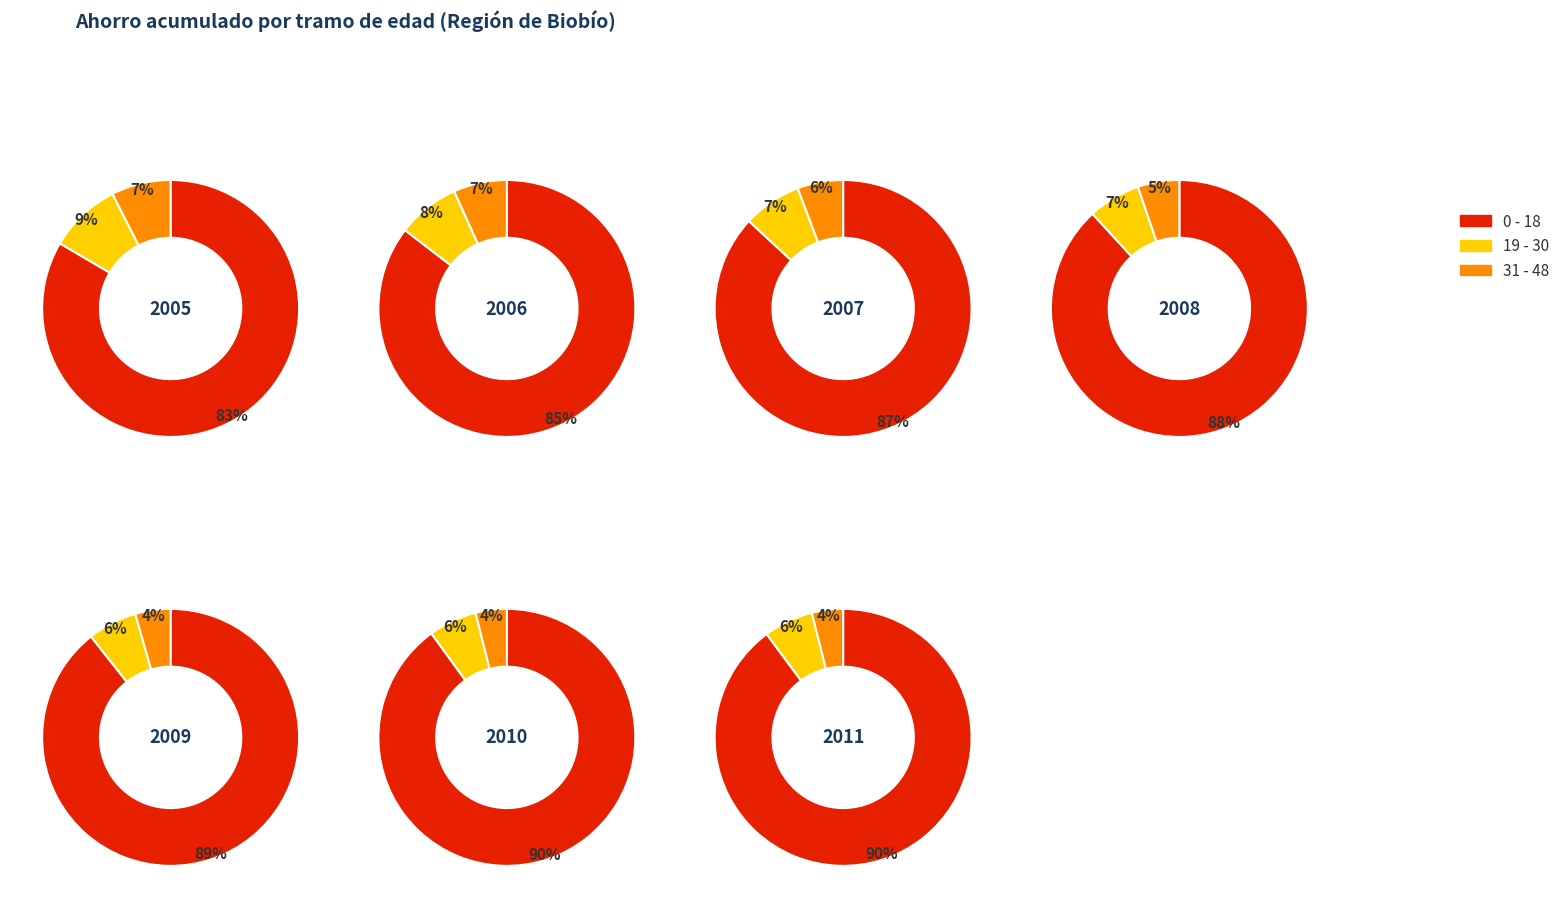

What portion of the pie excludes 0?

88.4%